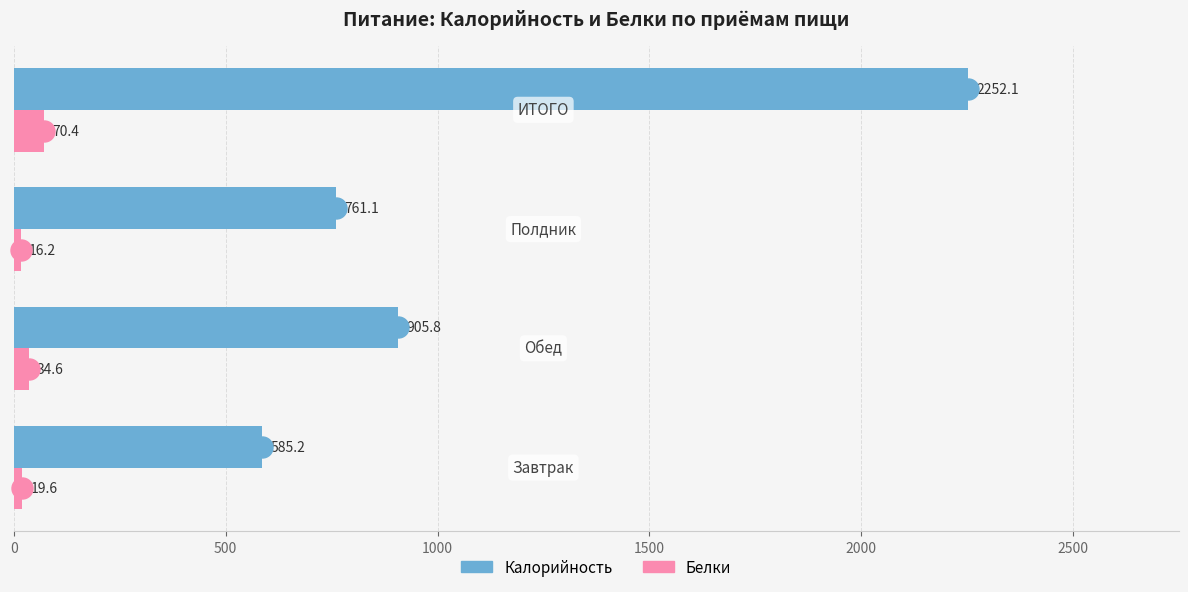

What is the difference between the second highest and minimum values in the Белки series?

18.4